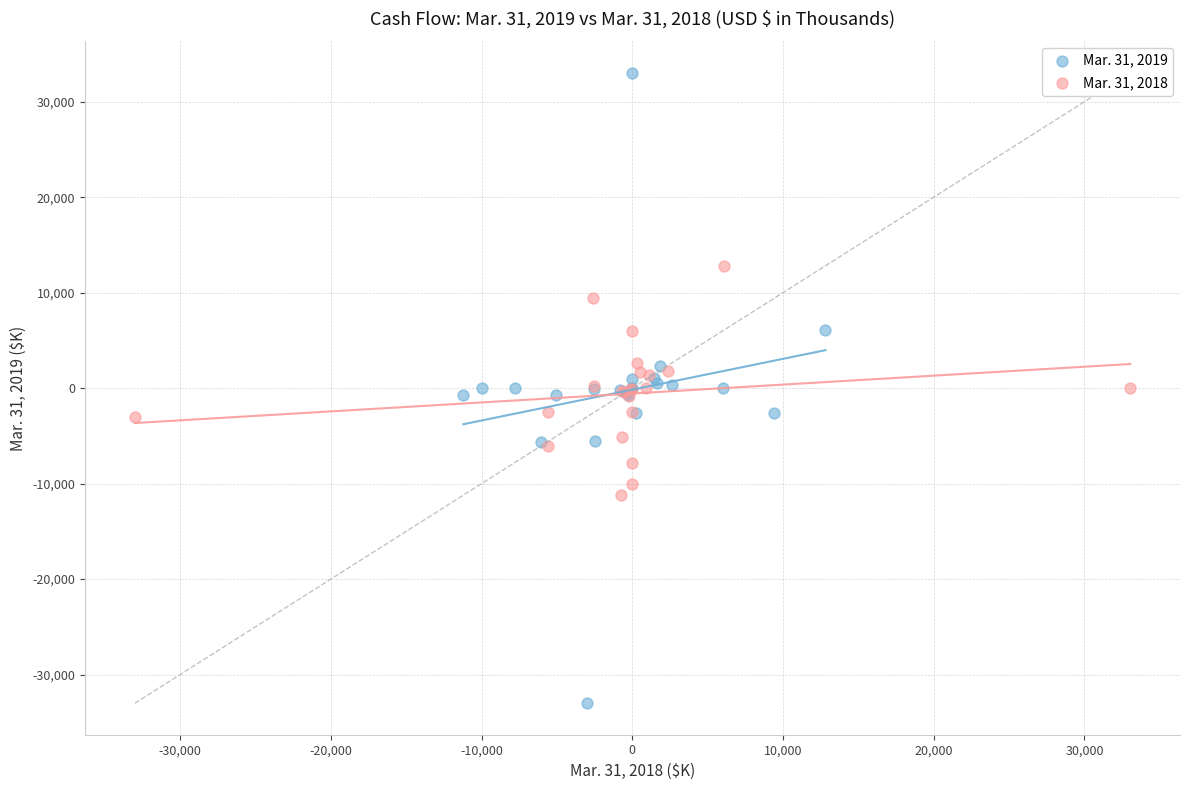

Which series has the widest spread of Y values?

Mar. 31, 2019